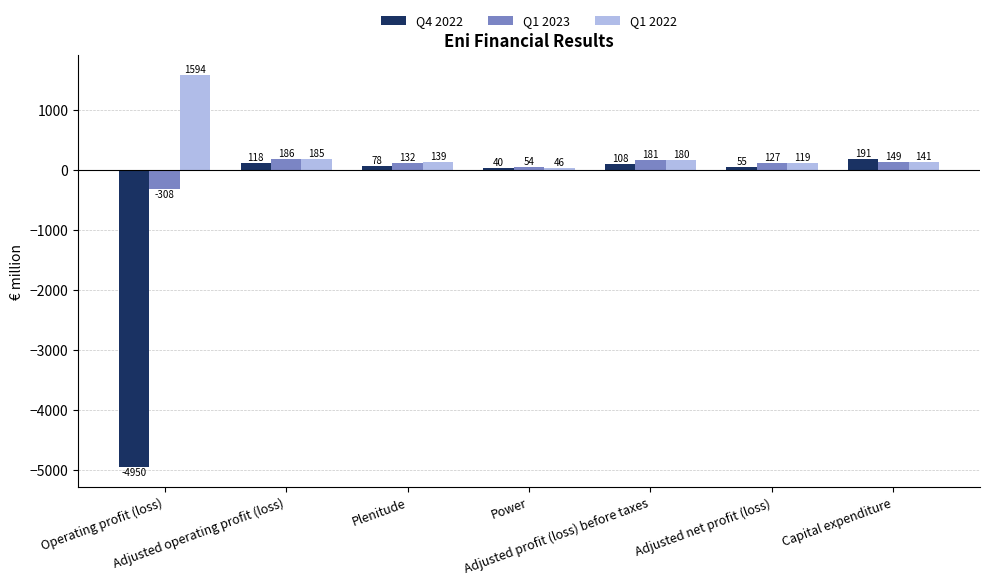

What is the difference between the Q4 2022 values at Adjusted net profit (loss) and Capital expenditure?

136